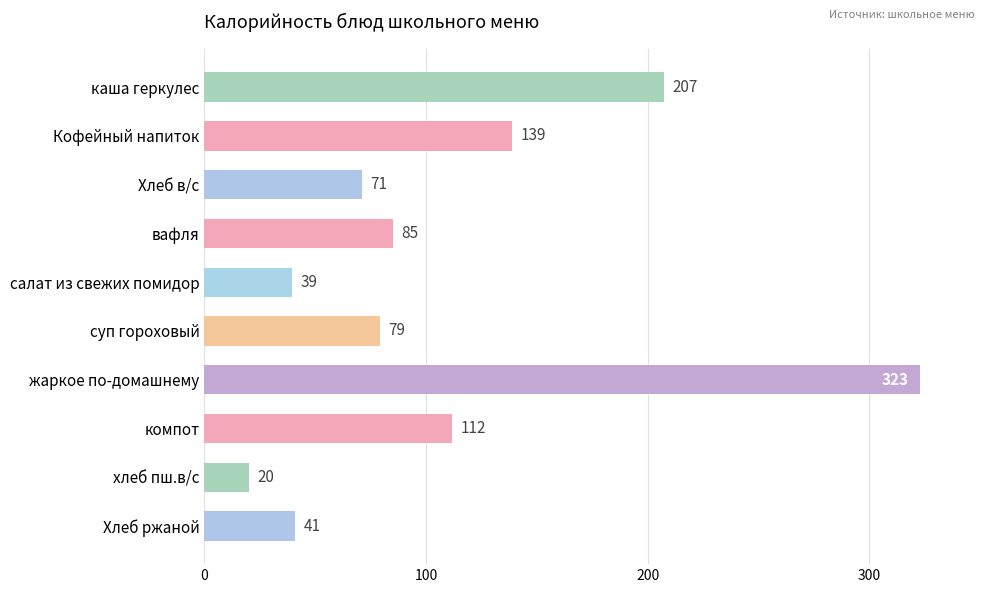

Does the chart contain stacked bars?

No